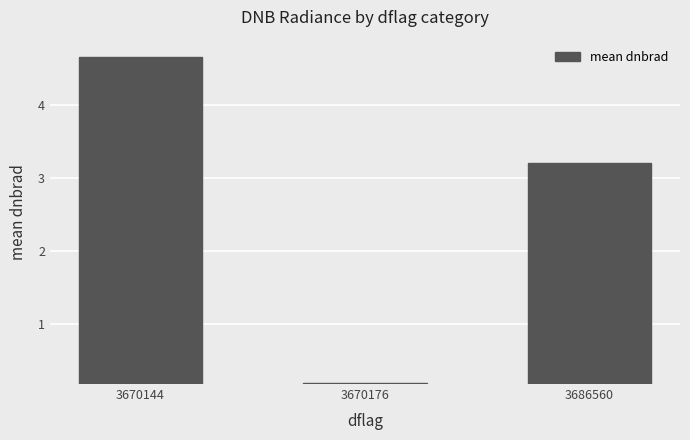

What is the sum of all values?

8.1